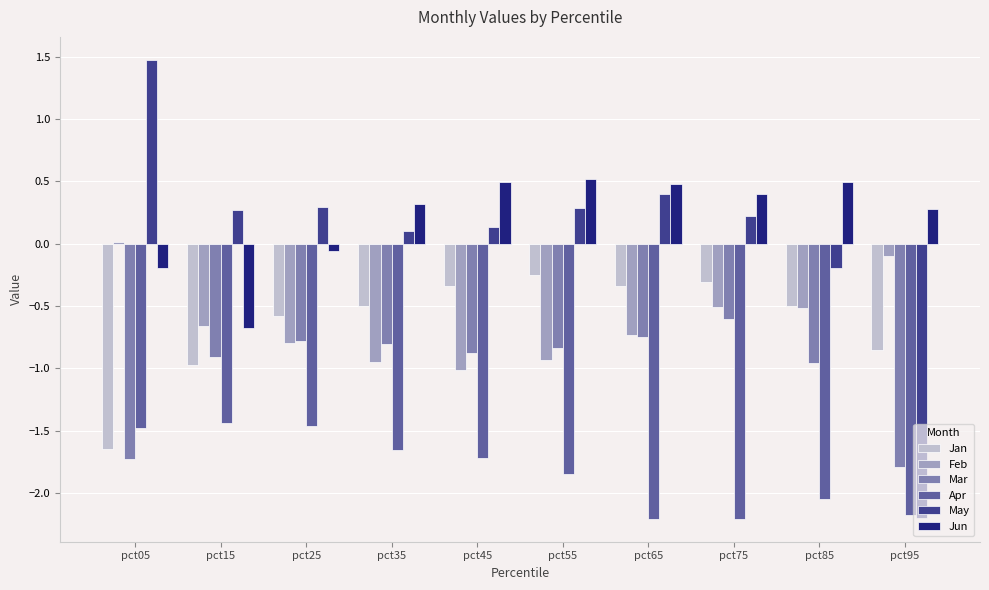

Is the value of May at pct95 greater than the value of Mar at pct15?

No